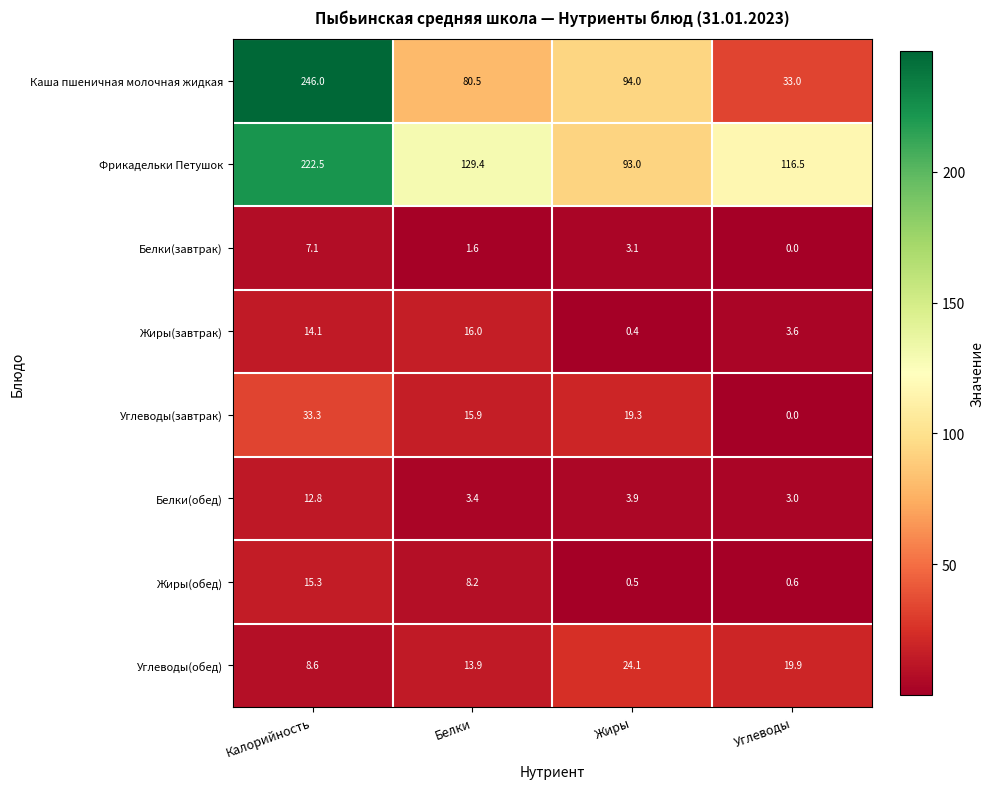

Which series changed the most between Калорийность and Белки?

Каша пшеничная молочная жидкая